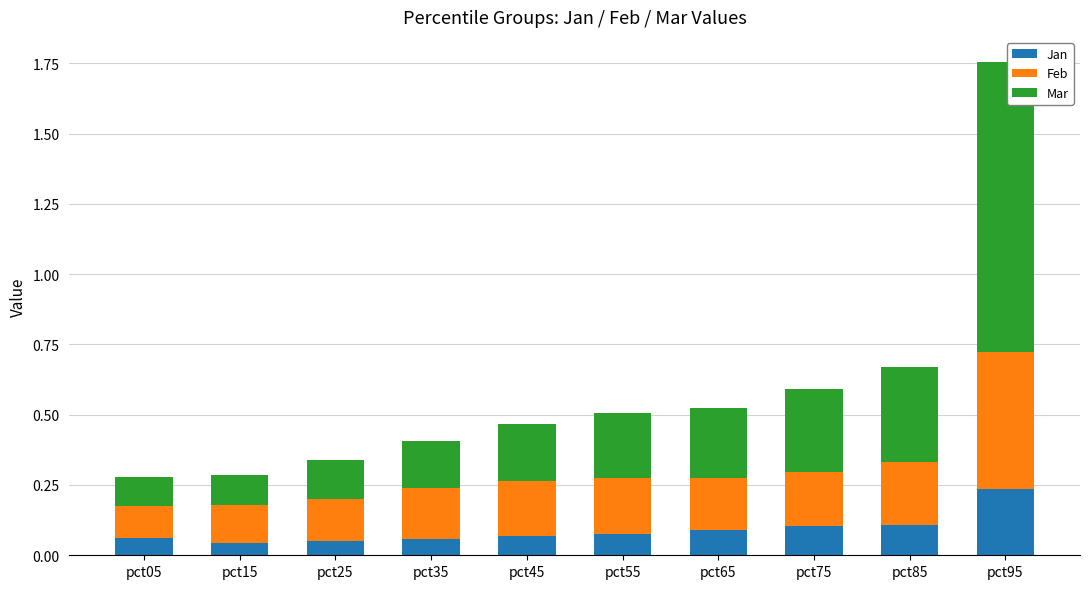

Does the chart contain stacked bars?

Yes